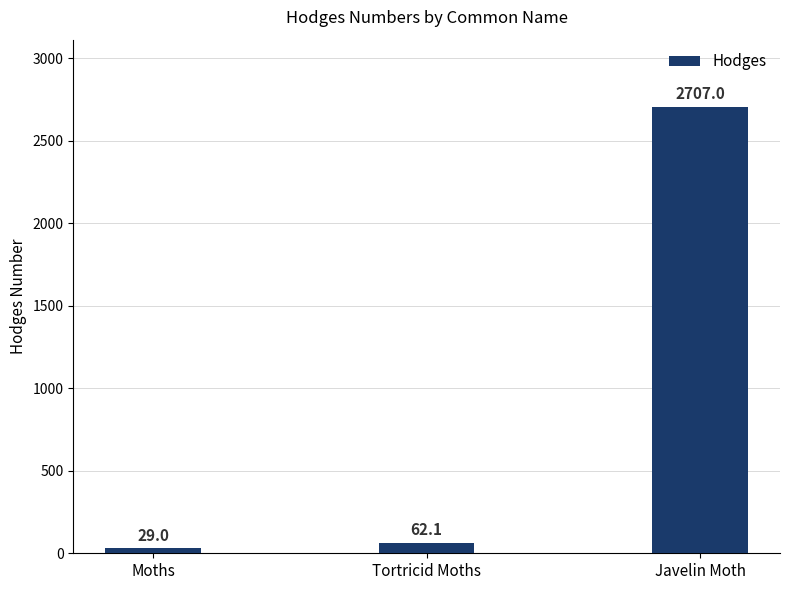

Which category has the lowest value across all series?

Moths